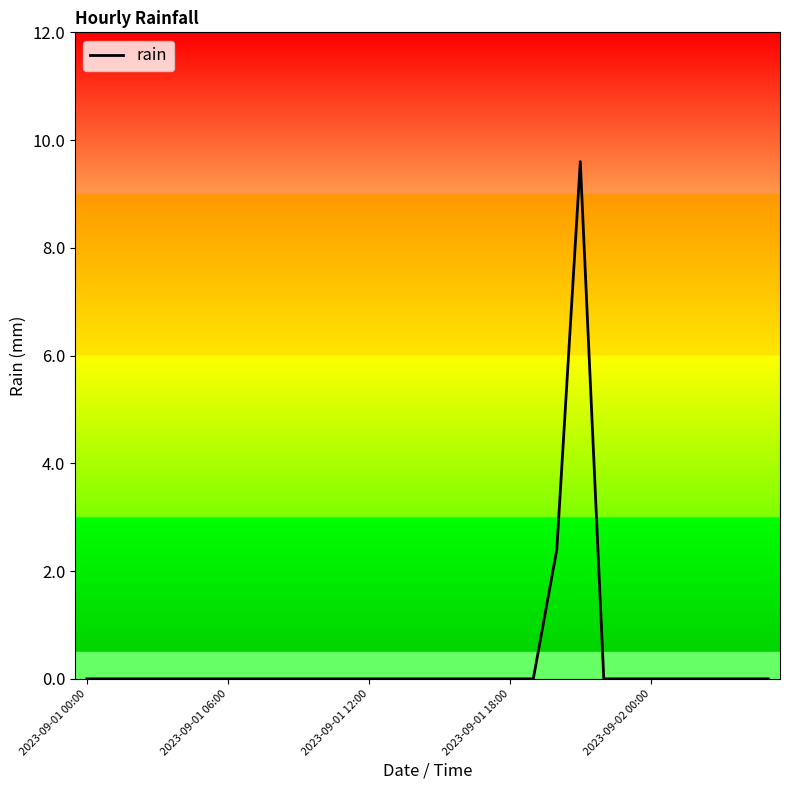

What is the maximum value shown in the chart?

9.6